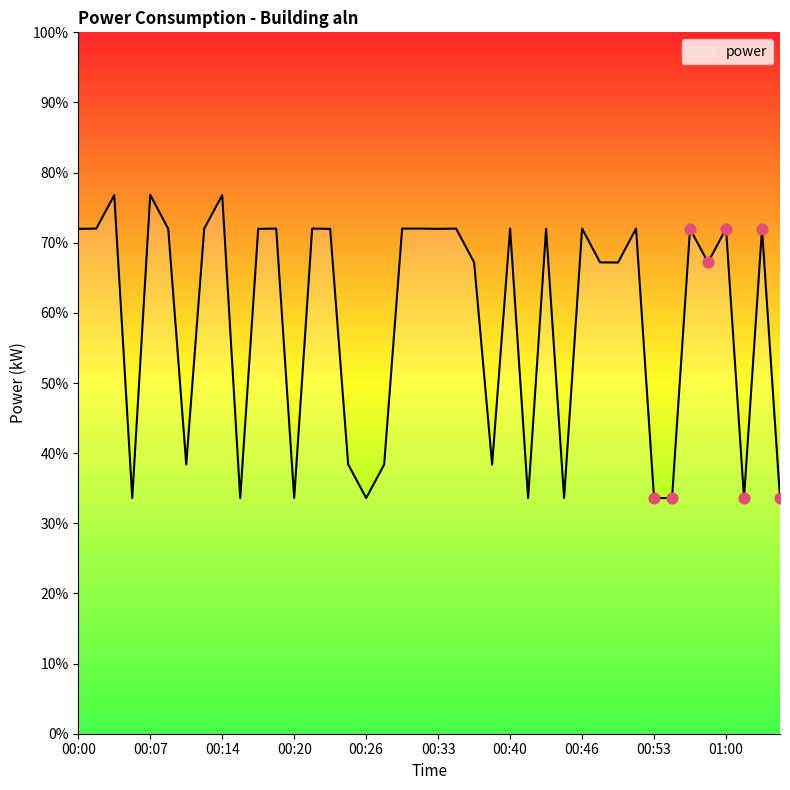

Is this an area chart (filled region under the line)?

Yes